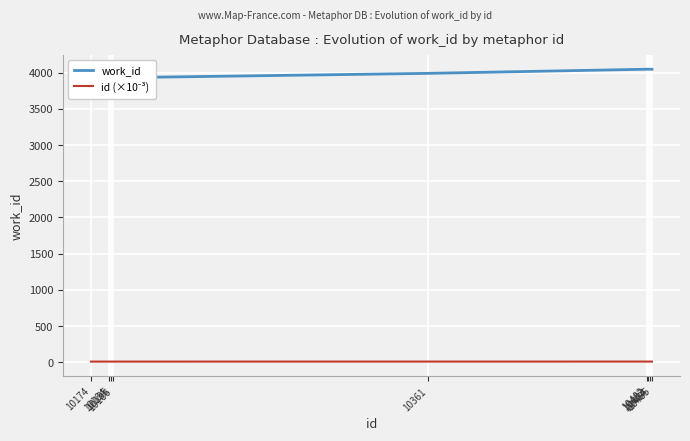

At 10485, list the series in order from smallest to largest.

id (×10⁻³), work_id